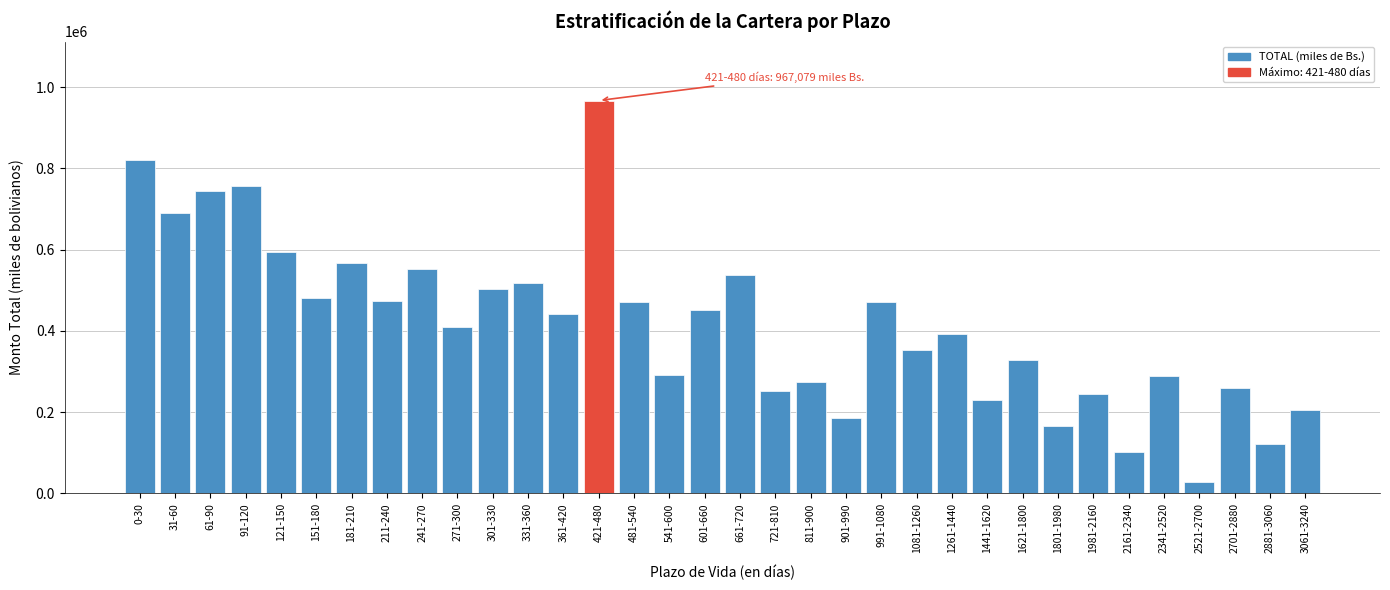

What is the label of the 13th bar from the left?

361-420